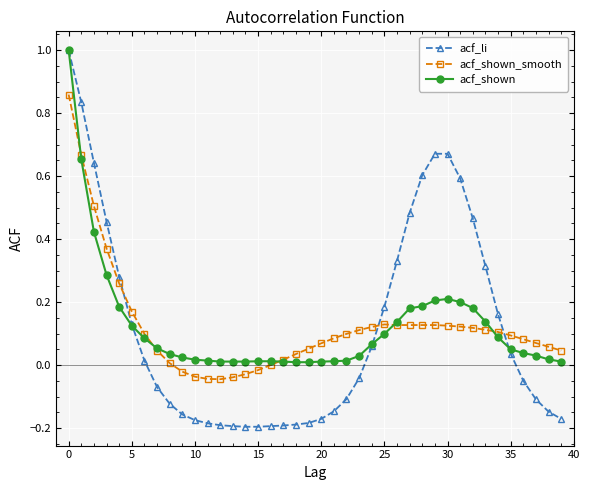

Which series ends up on top after the final intersection of acf_li and acf_shown_smooth?

acf_shown_smooth